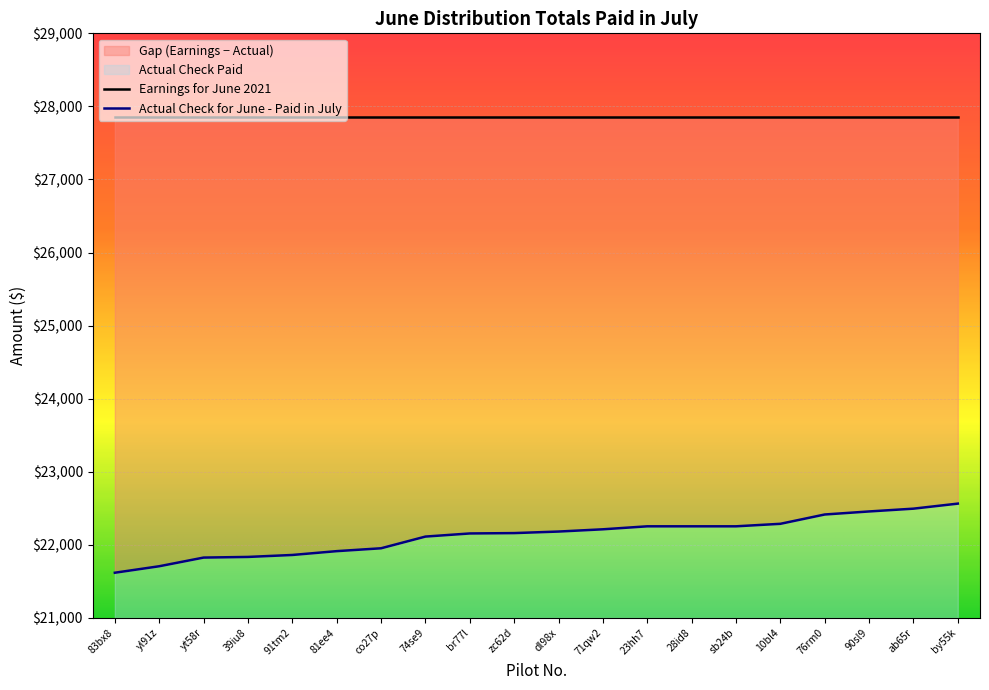

Which has a higher value, by55k or 39iu8?

by55k